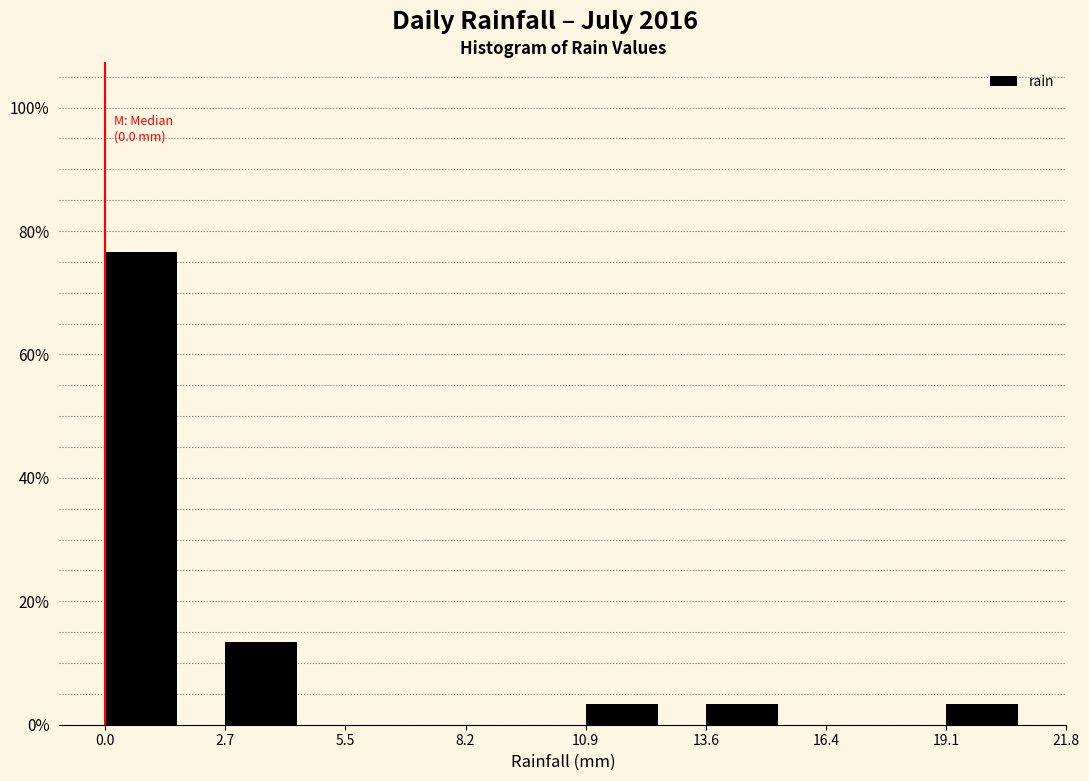

Which range on the x-axis has the tallest bar?

0.0 to 2.7